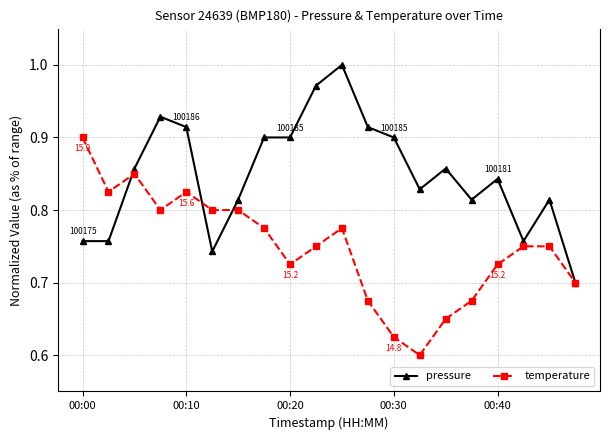

At how many categories does at least one series exceed 0?

20